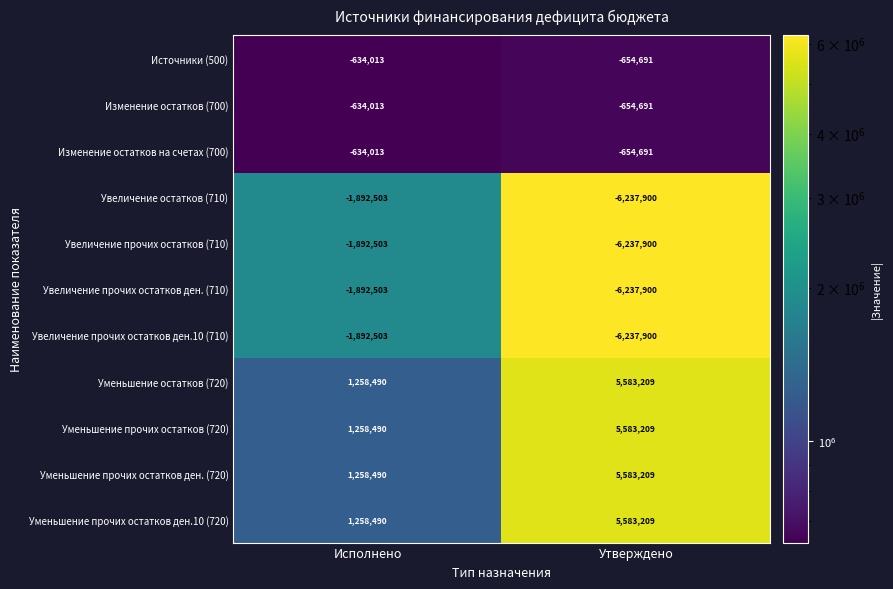

Reading left to right, extract all data points from this chart.

Источники (500): Исполнено=-634013	Утверждено=-654691
Изменение остатков (700): Исполнено=-634013	Утверждено=-654691
Изменение остатков на счетах (700): Исполнено=-634013	Утверждено=-654691
Увеличение остатков (710): Исполнено=-1892503	Утверждено=-6237900
Увеличение прочих остатков (710): Исполнено=-1892503	Утверждено=-6237900
Увеличение прочих остатков ден. (710): Исполнено=-1892503	Утверждено=-6237900
Увеличение прочих остатков ден.10 (710): Исполнено=-1892503	Утверждено=-6237900
Уменьшение остатков (720): Исполнено=1258490	Утверждено=5583209
Уменьшение прочих остатков (720): Исполнено=1258490	Утверждено=5583209
Уменьшение прочих остатков ден. (720): Исполнено=1258490	Утверждено=5583209
Уменьшение прочих остатков ден.10 (720): Исполнено=1258490	Утверждено=5583209